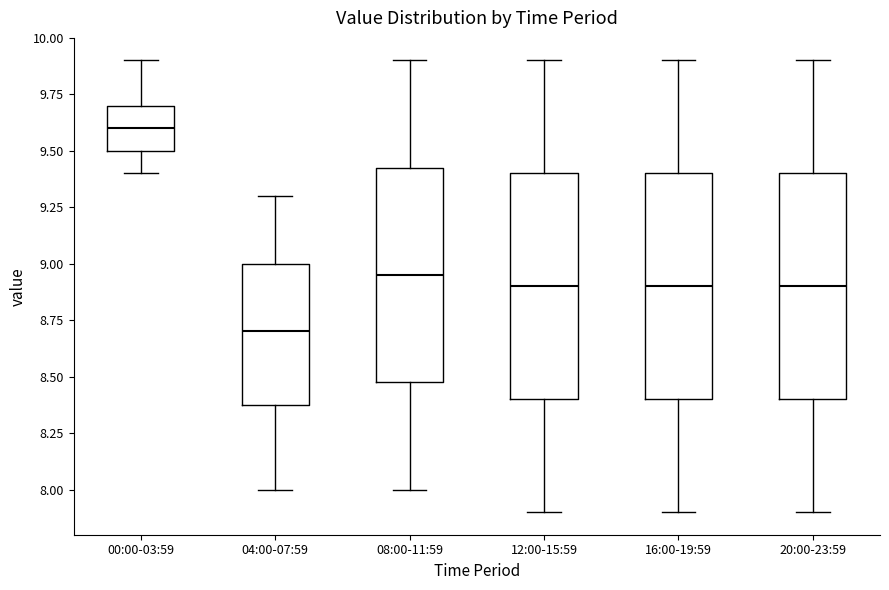

Where is the upper edge of the box for 16:00-19:59 on the y-axis? The values are not printed on the chart, so give them approximately, as read against the axis.

9.40